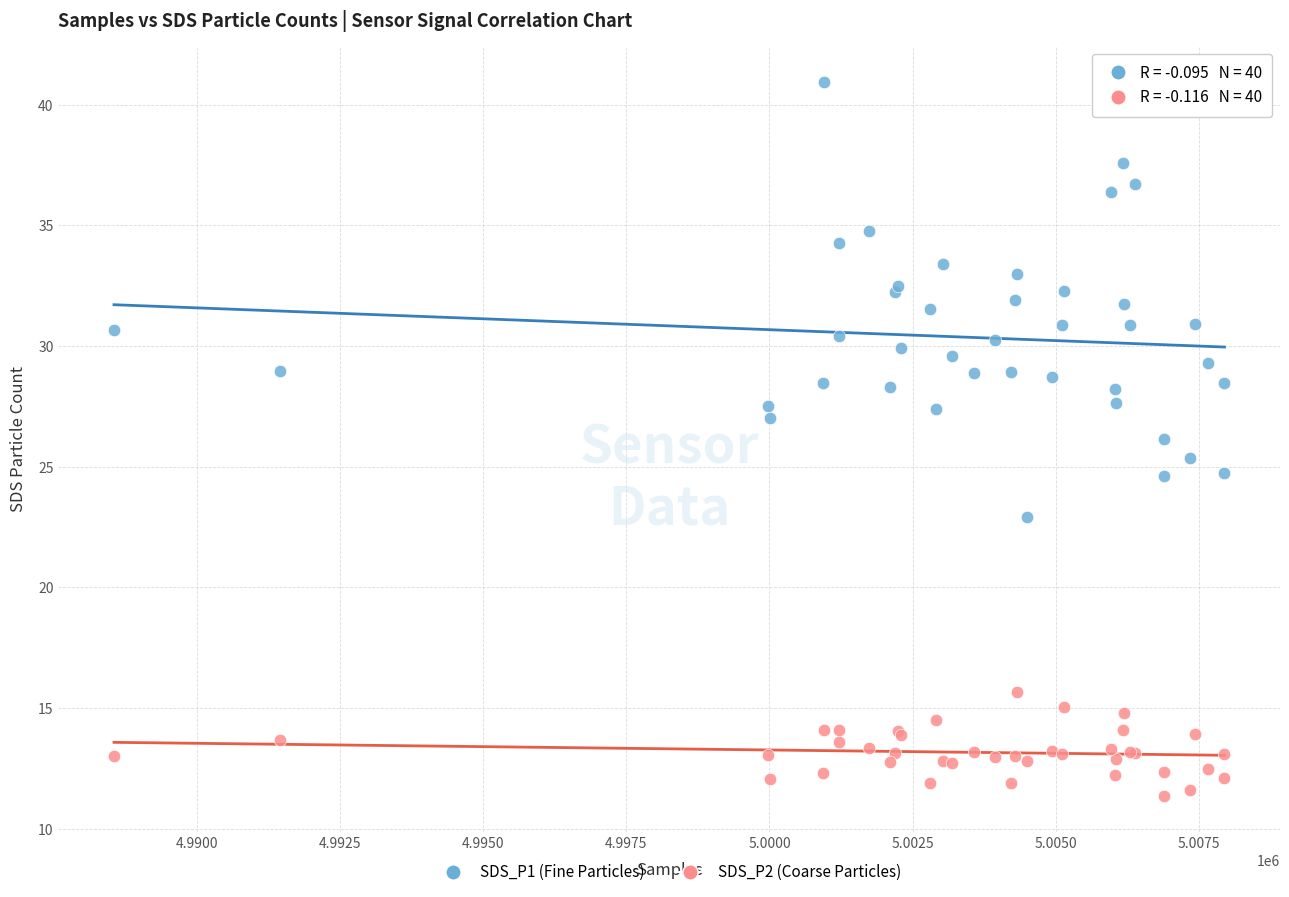

Which series reaches the maximum Y coordinate?

SDS_P1 (Fine Particles)